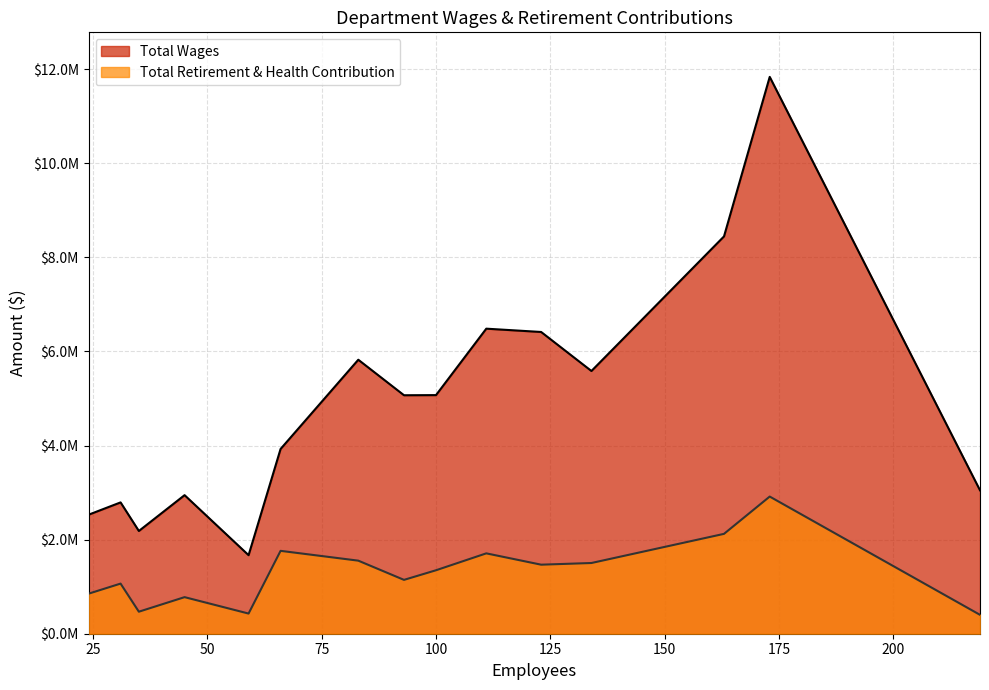

How many lines are shown in the chart?

2